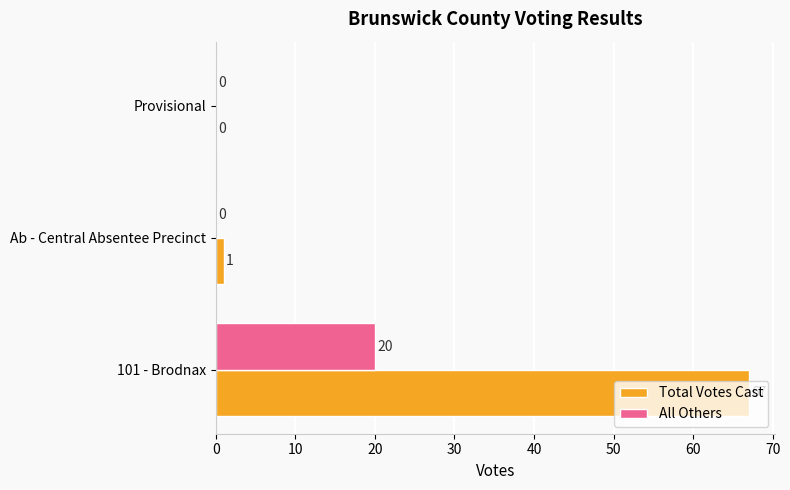

What is the sum of all Total Votes Cast values?

68